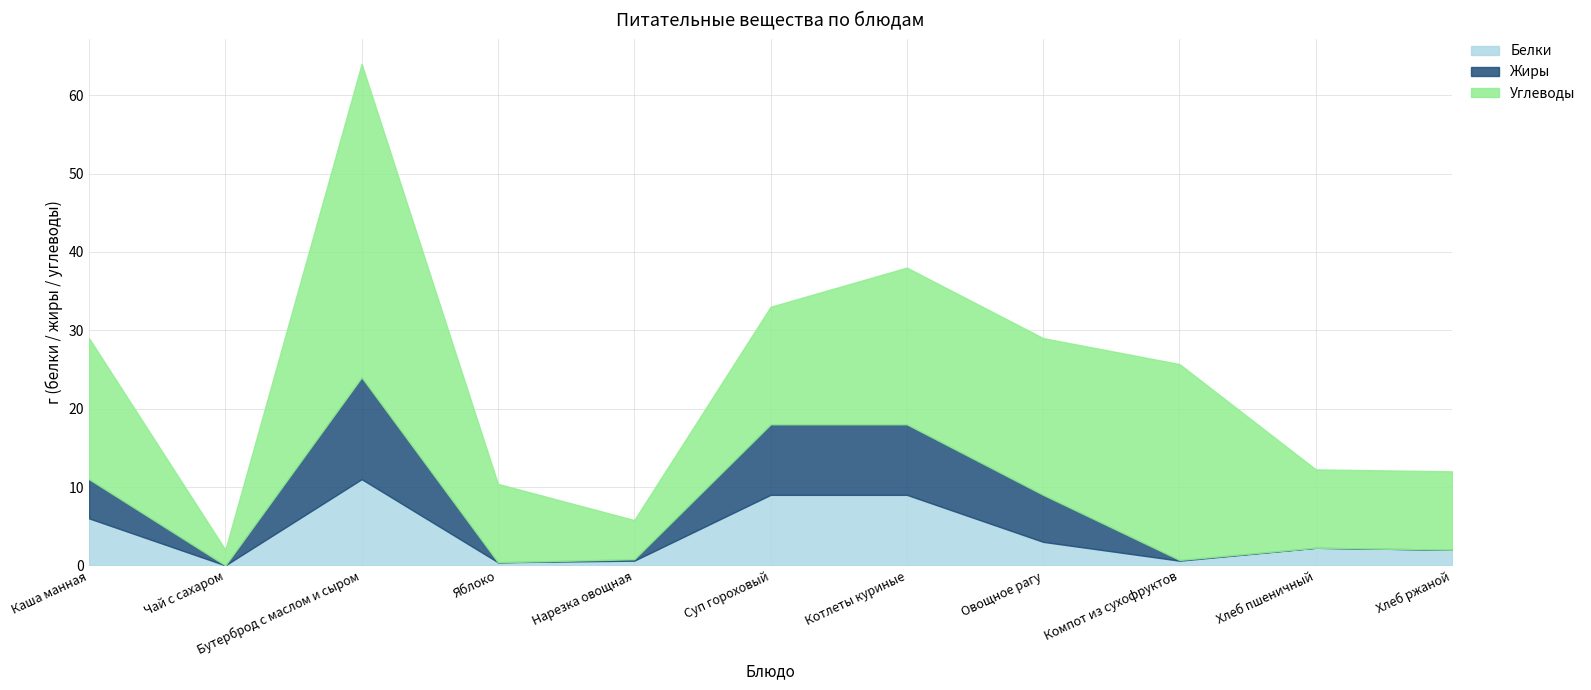

Is it true that Белки equals 2.0 at Хлеб ржаной?

True